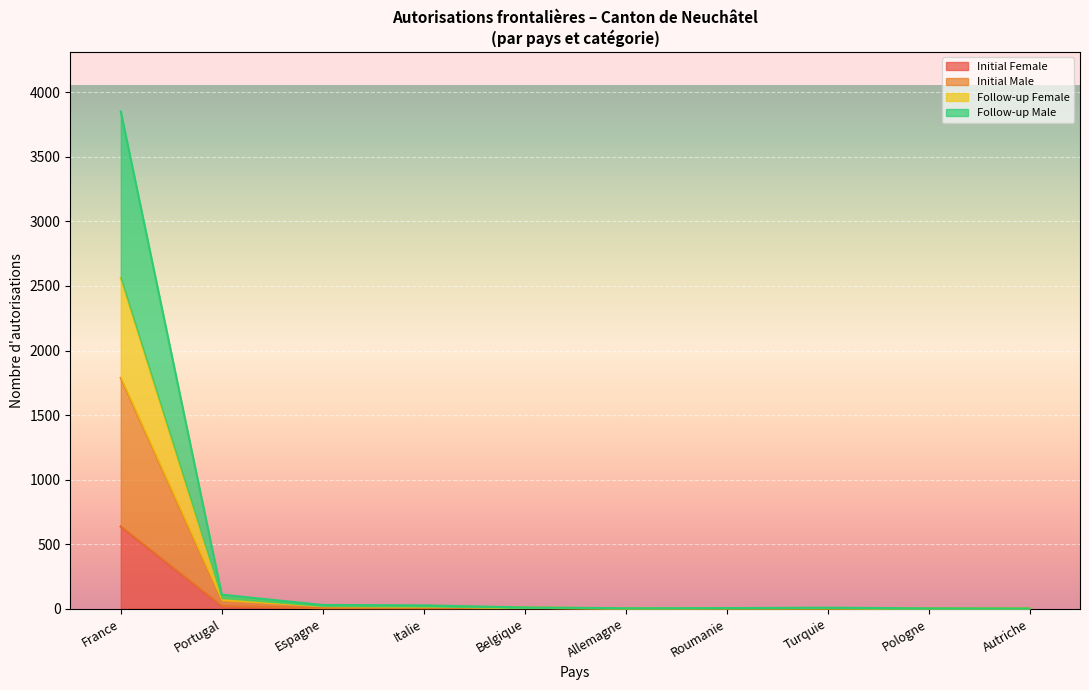

What is the difference between the maximum and minimum values in the Total Male series?

2582